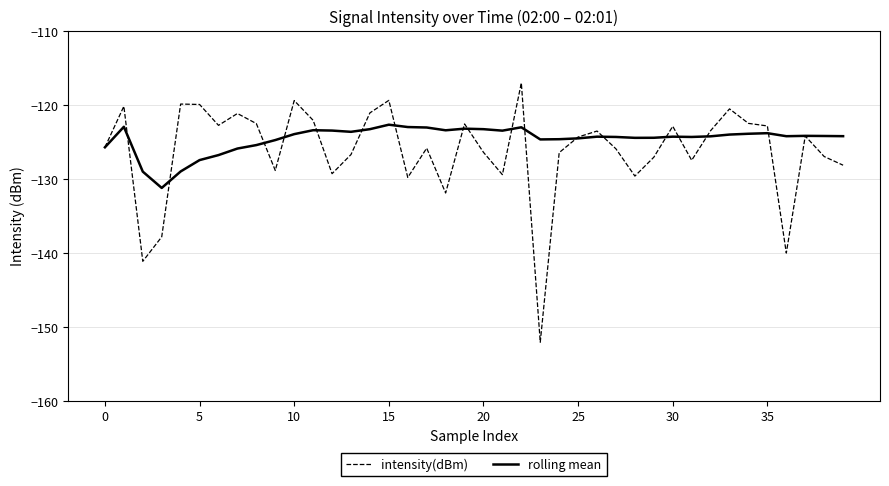

Does the chart display data point markers on the line(s)?

No